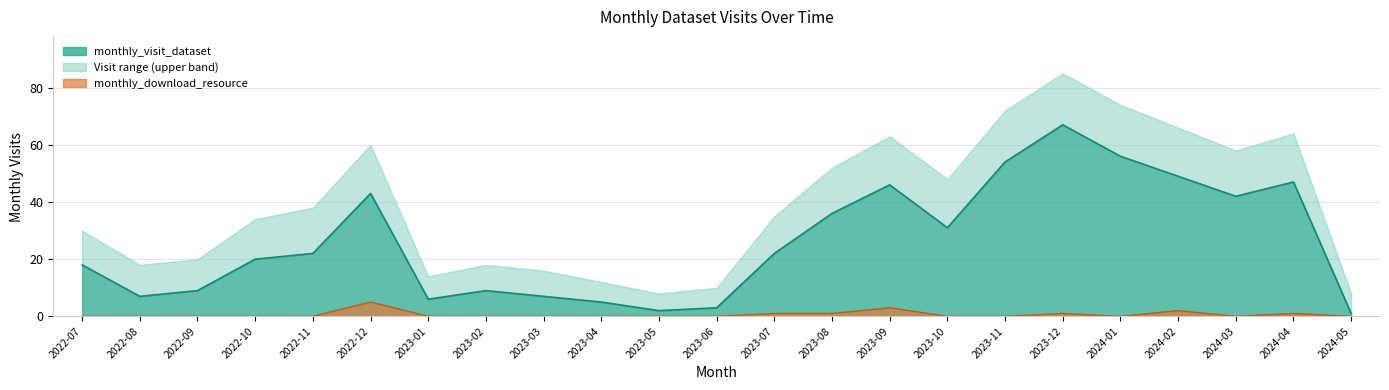

True or false: monthly_visit_dataset and monthly_download_resource intersect in this chart.

False